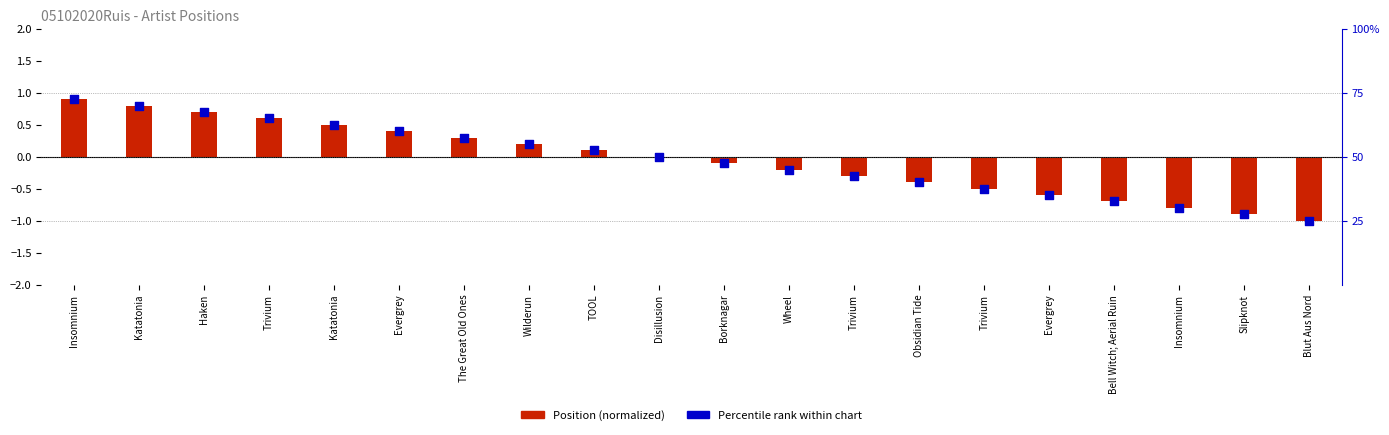

Is the value of Position (normalized) at Insomnium greater than the value of Percentile rank within chart at Disillusion?

Yes